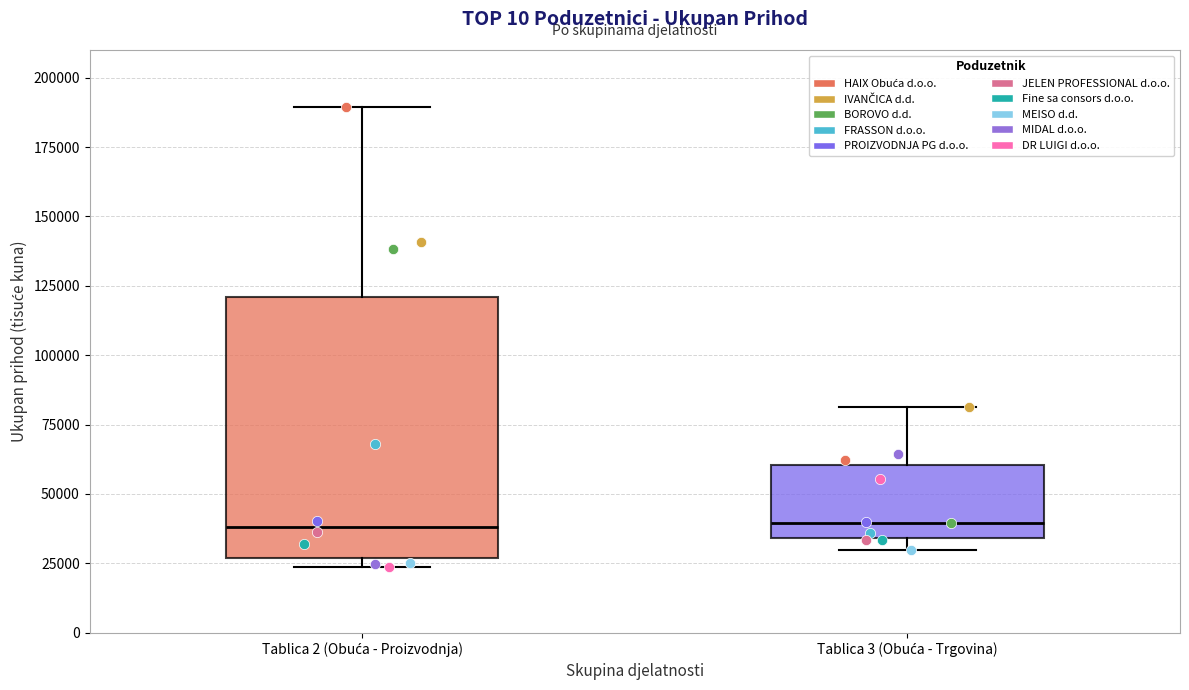

Where is the lower edge of the box for Tablica 2 (Obuća - Proizvodnja) on the y-axis? The values are not printed on the chart, so give them approximately, as read against the axis.

25000